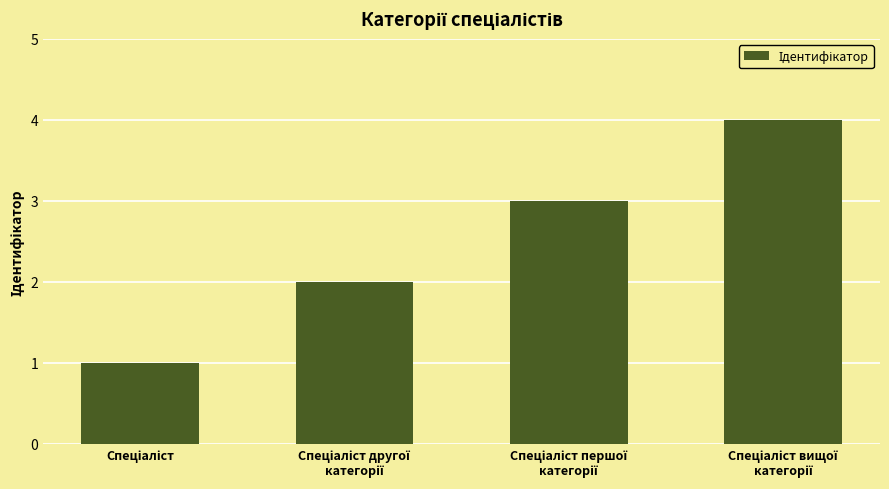

What is the difference between the maximum and minimum values?

3